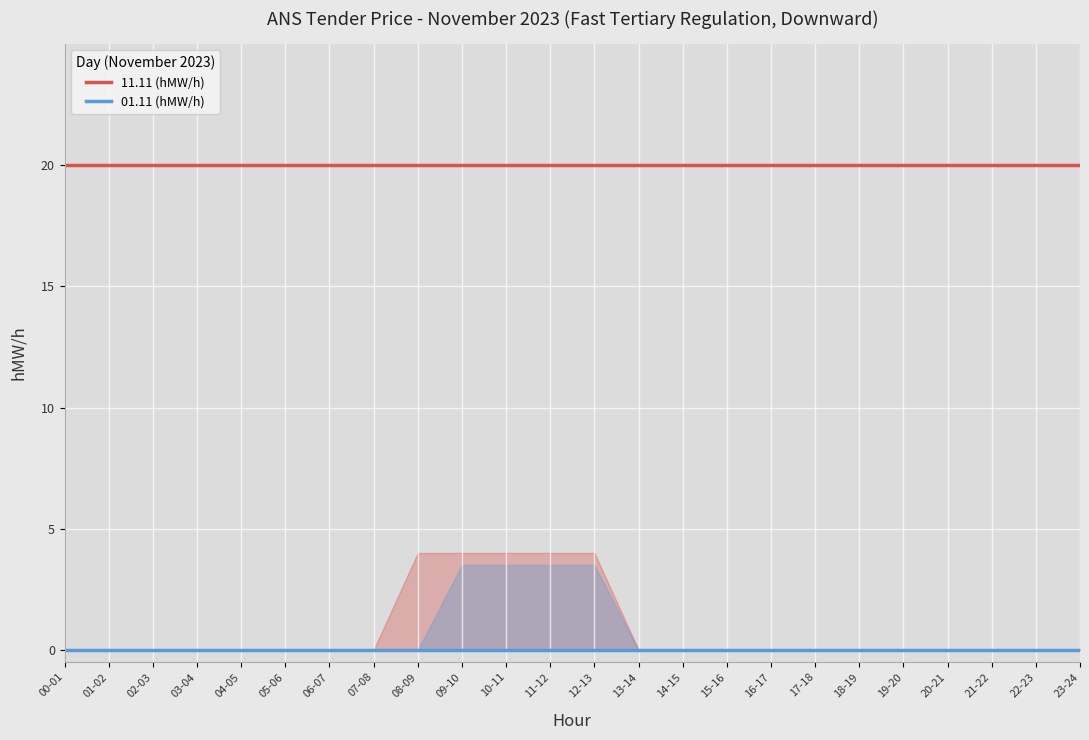

What is the average value of the 11.11 (hMW/h) series?

20